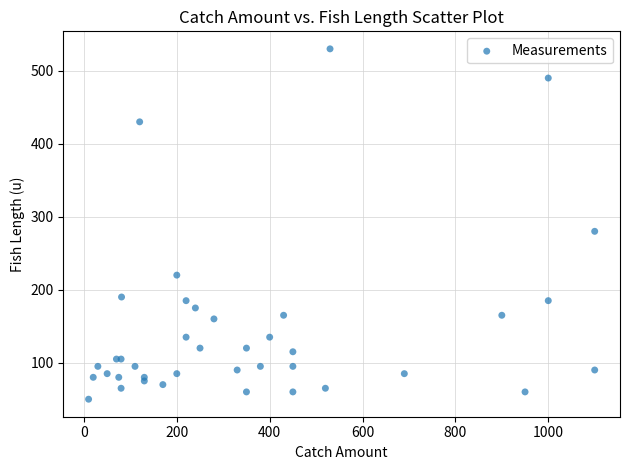

What Y value in the scatter plot is closest to 290?

280